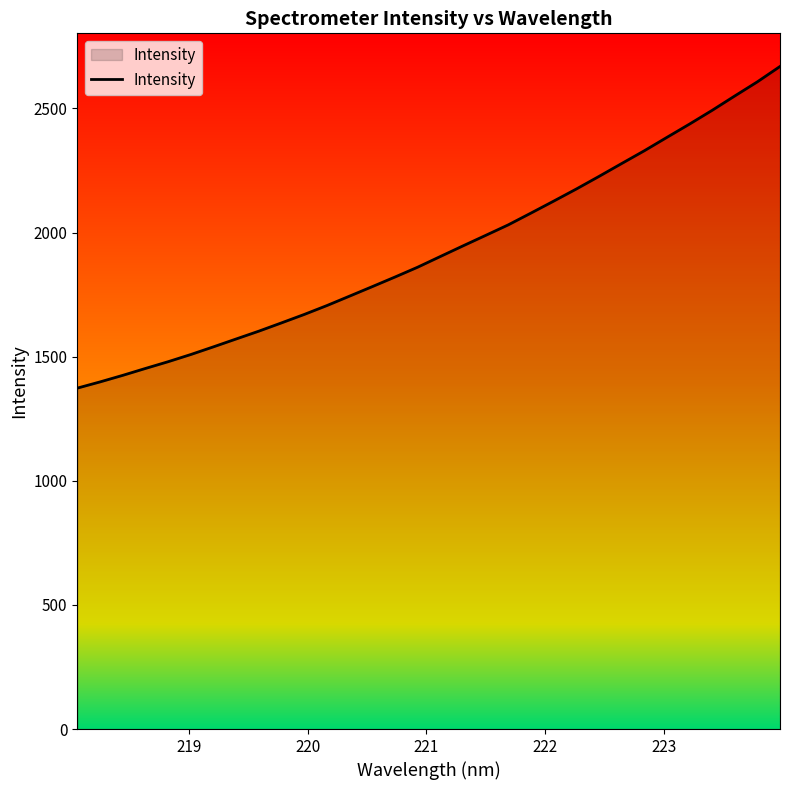

Count the number of categories in the chart.

32